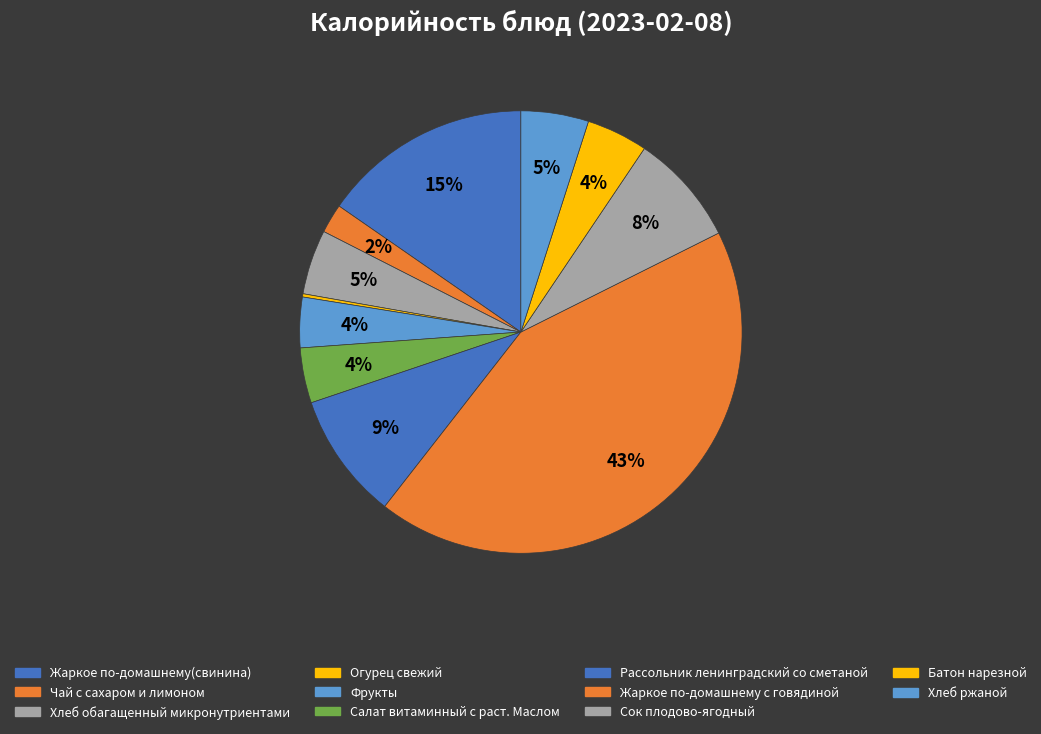

To the nearest percent, what is the difference between the Жаркое по-домашнему с говядиной and Фрукты slice percentages?

39%